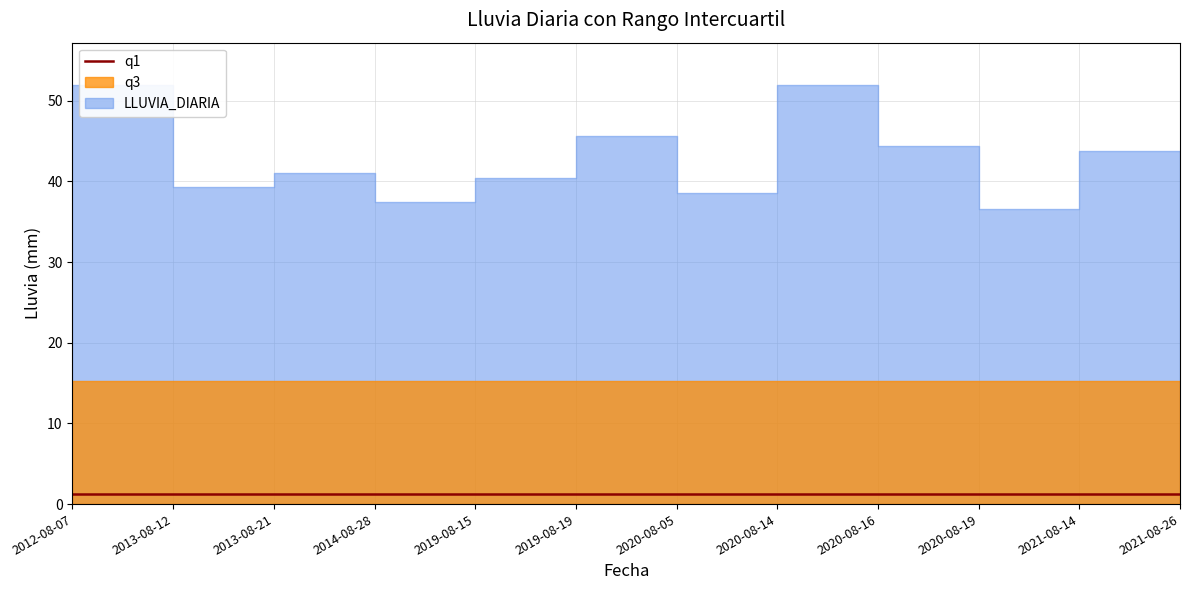

True or false: q3 and q1 cross at least once.

False